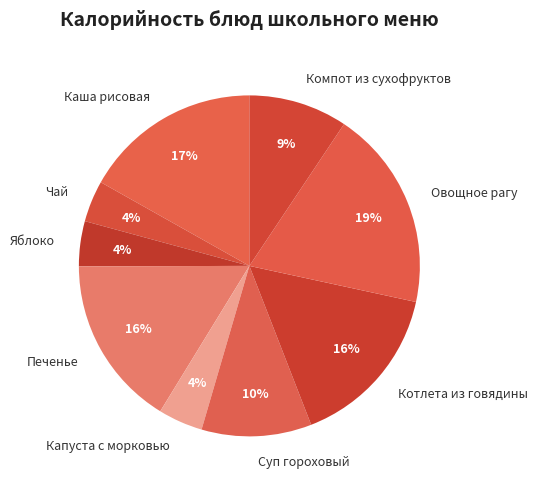

How many slices are in this pie chart?

9